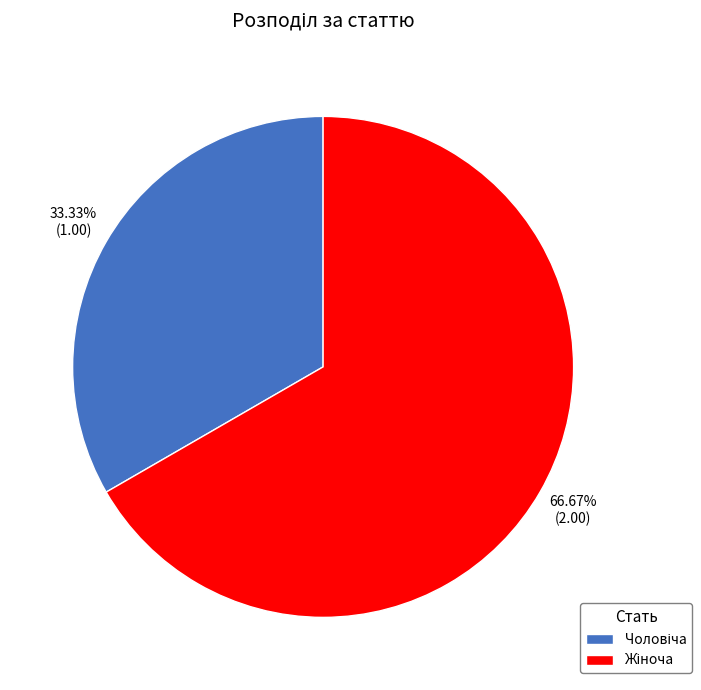

Does any single category account for the majority?

Yes